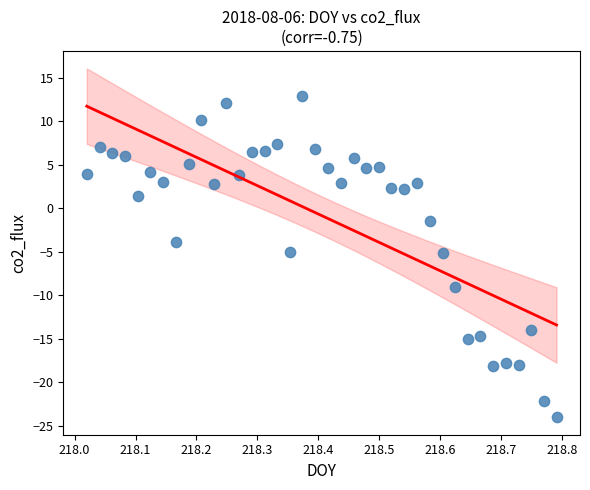

What is the range of X values (max minus min)?

0.8